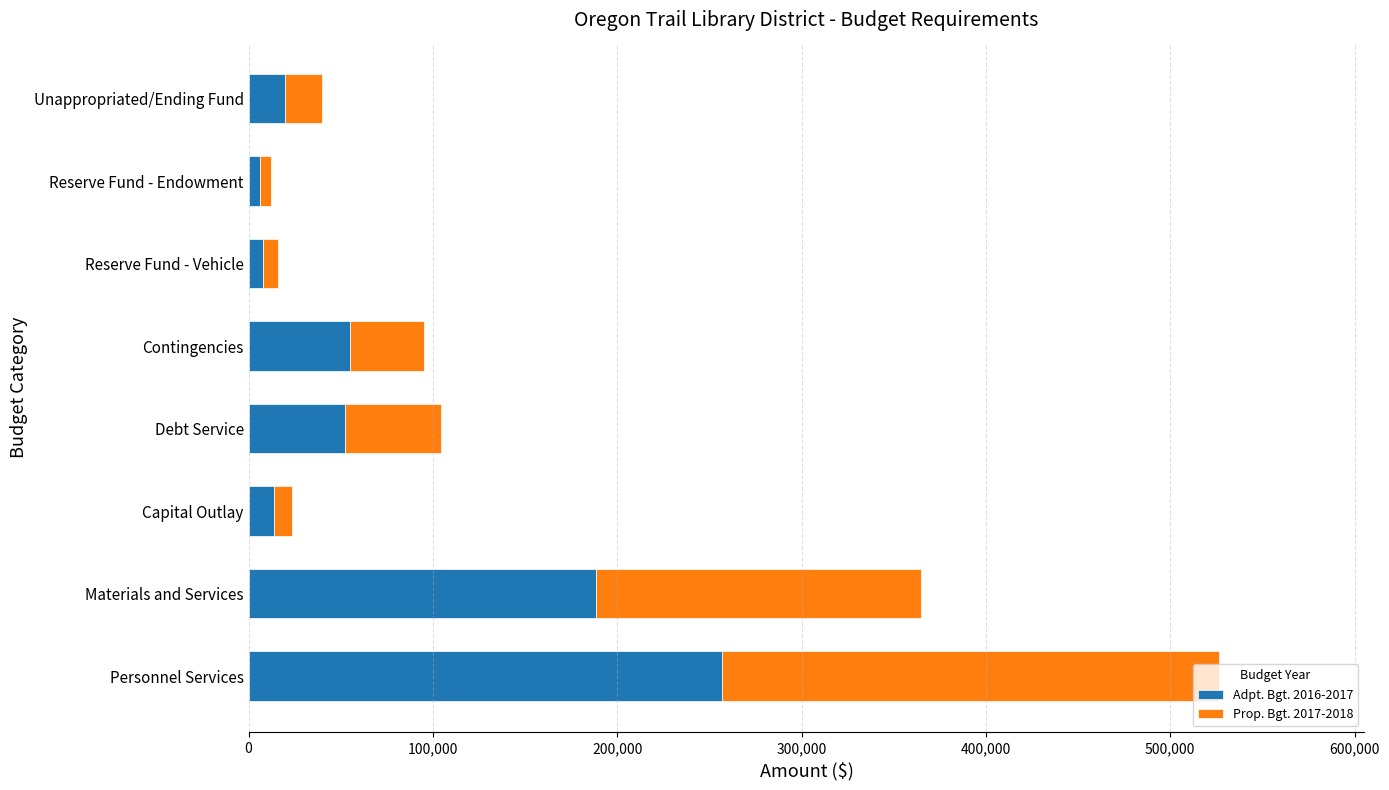

Is it true that Adpt. Bgt. 2016-2017 equals 55000 at Contingencies?

True